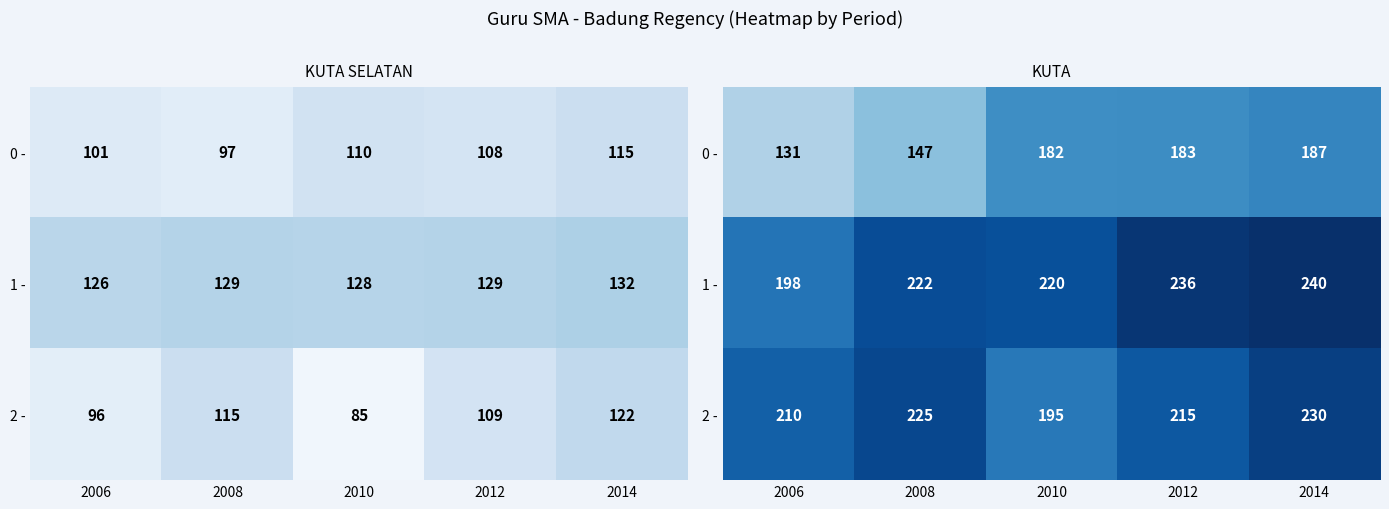

What is the total value across all series at 2006?

539